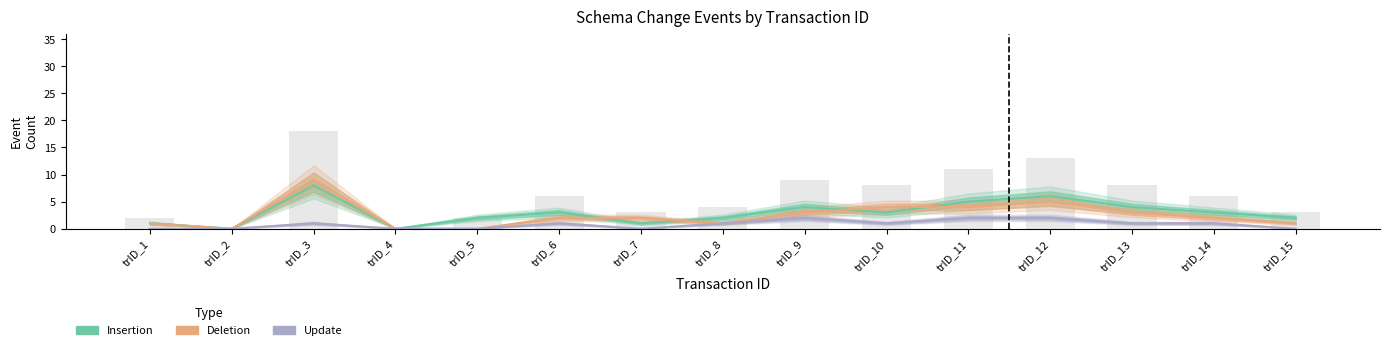

Reading left to right, list all the values displayed in this chart.

Insertion: 1	0	8	0	2	3	1	2	4	3	5	6	4	3	2
Deletion: 1	0	9	0	0	2	2	1	3	4	4	5	3	2	1
Update: 0	0	1	0	0	1	0	1	2	1	2	2	1	1	0